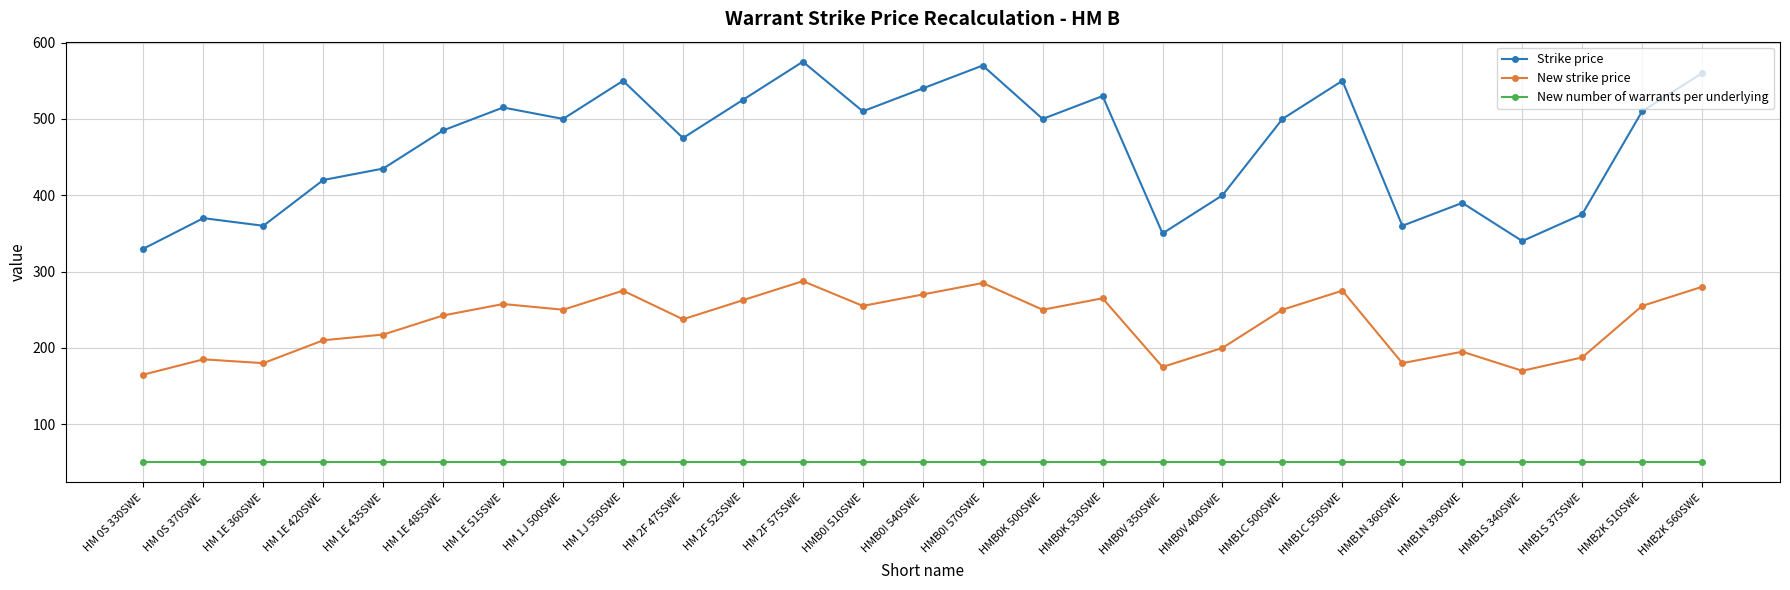

How many data points in New strike price are less than 250?

13